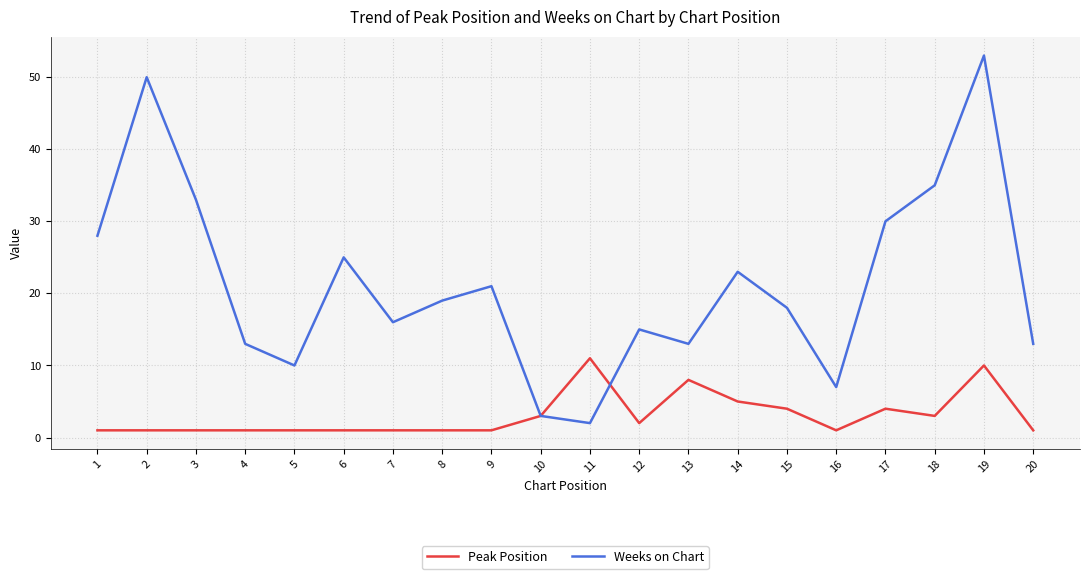

Between 10 and 16, which series saw the biggest shift?

Weeks on Chart